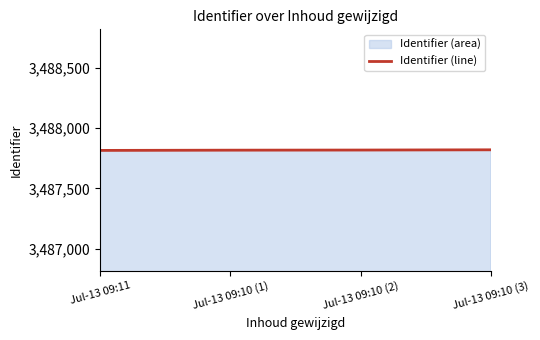

Between Jul-13 09:10 (3) and Jul-13 09:11, which is larger?

Jul-13 09:10 (3)